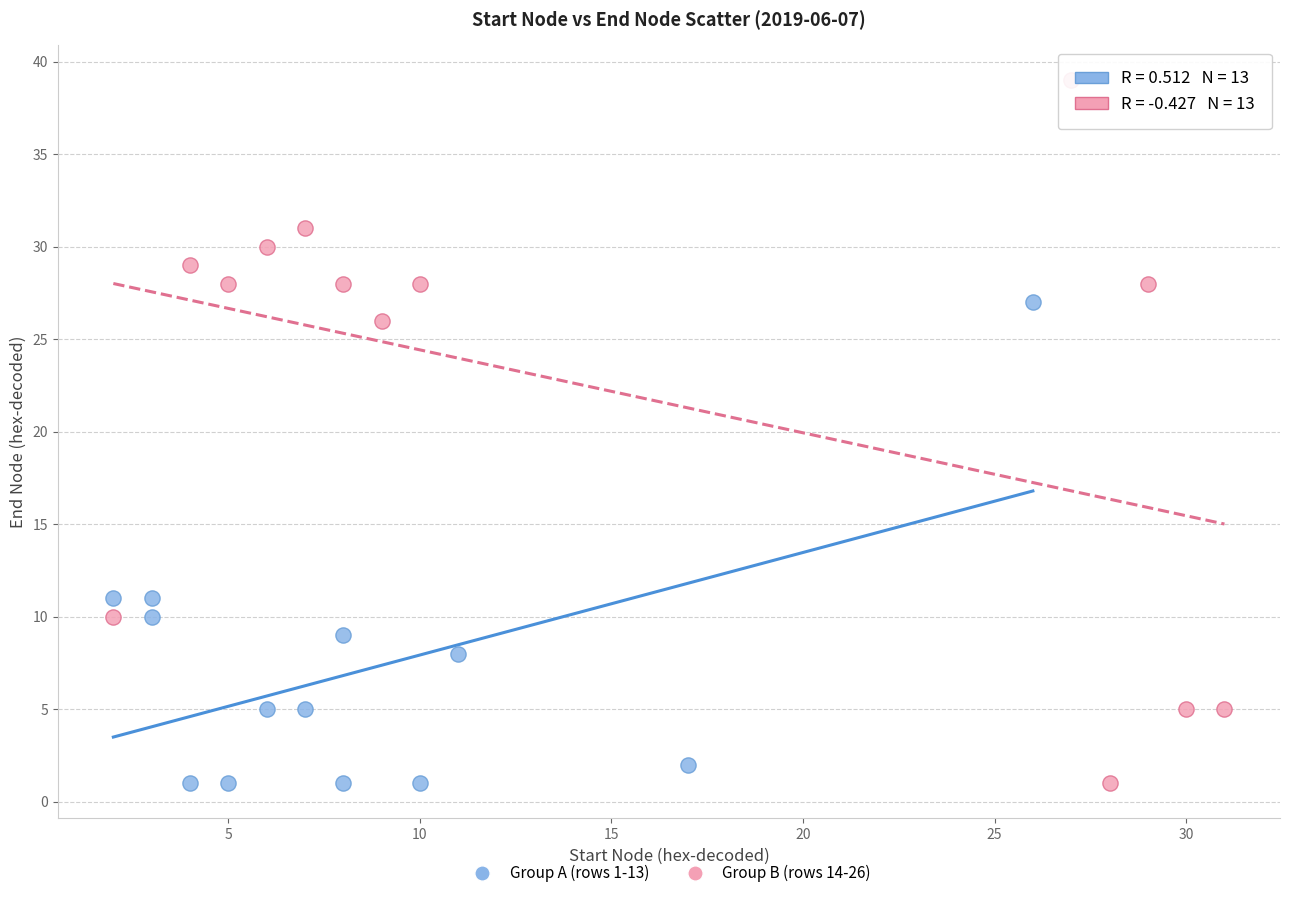

What are all the series names shown in the legend?

Group A (rows 1-13), Group B (rows 14-26)